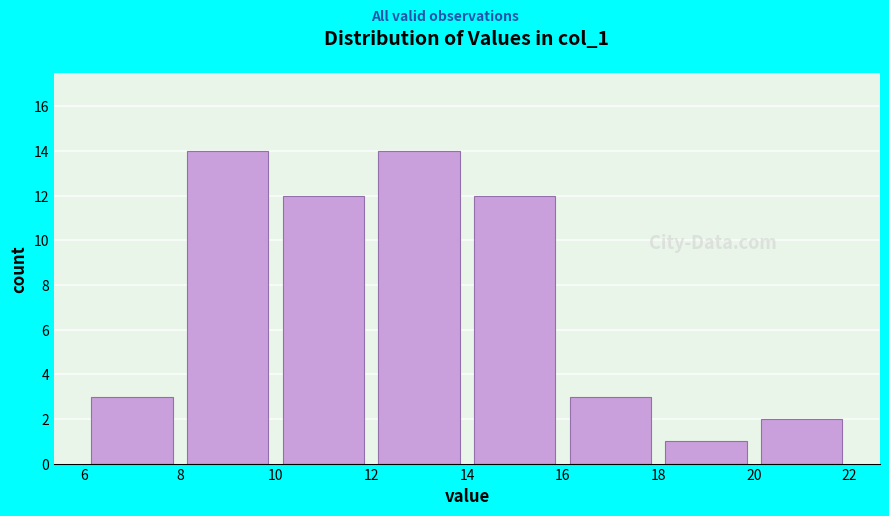

How tall is the bar that spans 12 to 14 on the x-axis? The values are not printed on the chart, so give them approximately, as read against the axis.

14